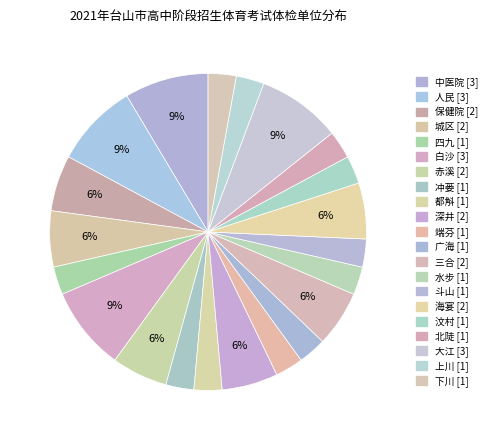

How many segments does this pie chart have?

21